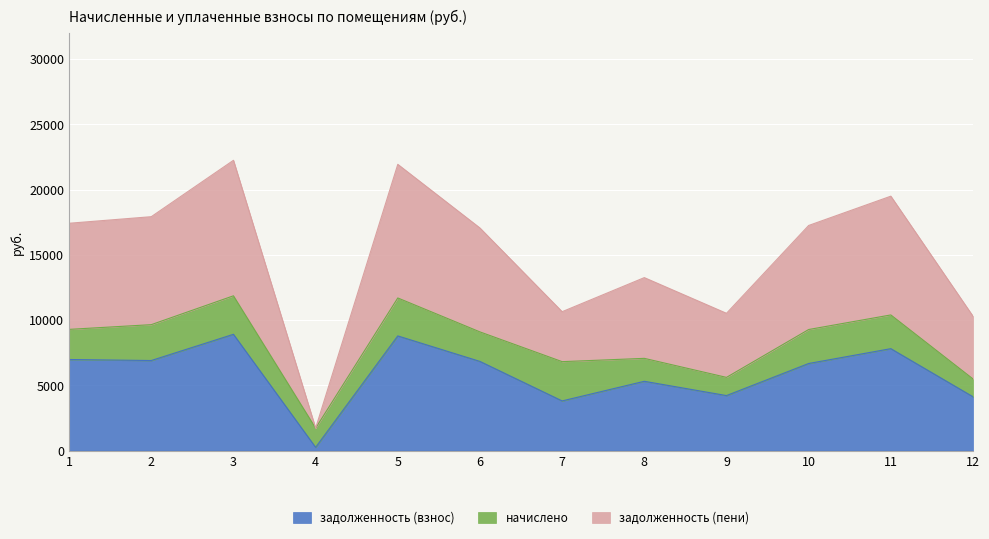

Which category has the lowest value in the задолженность (пени) series?

4